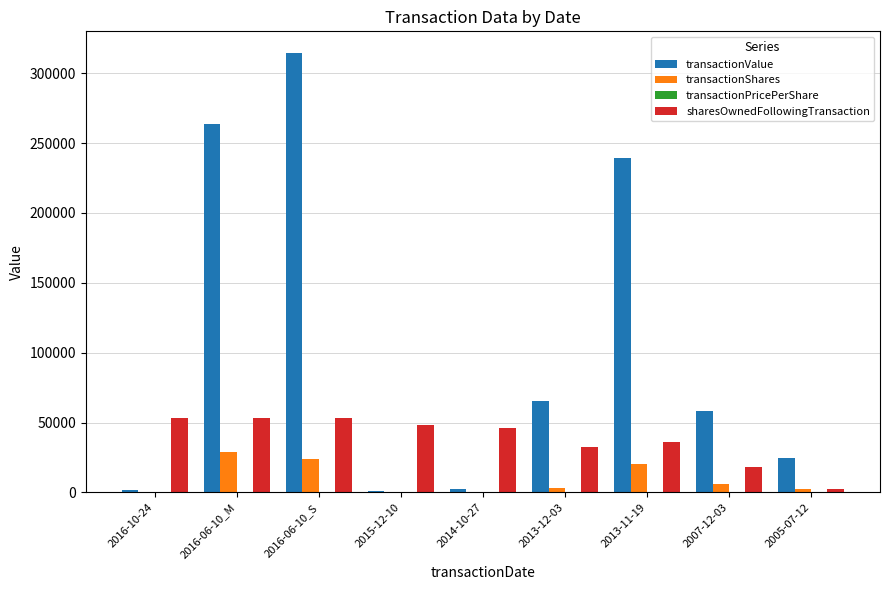

Which series has the largest total across all categories?

transactionValue